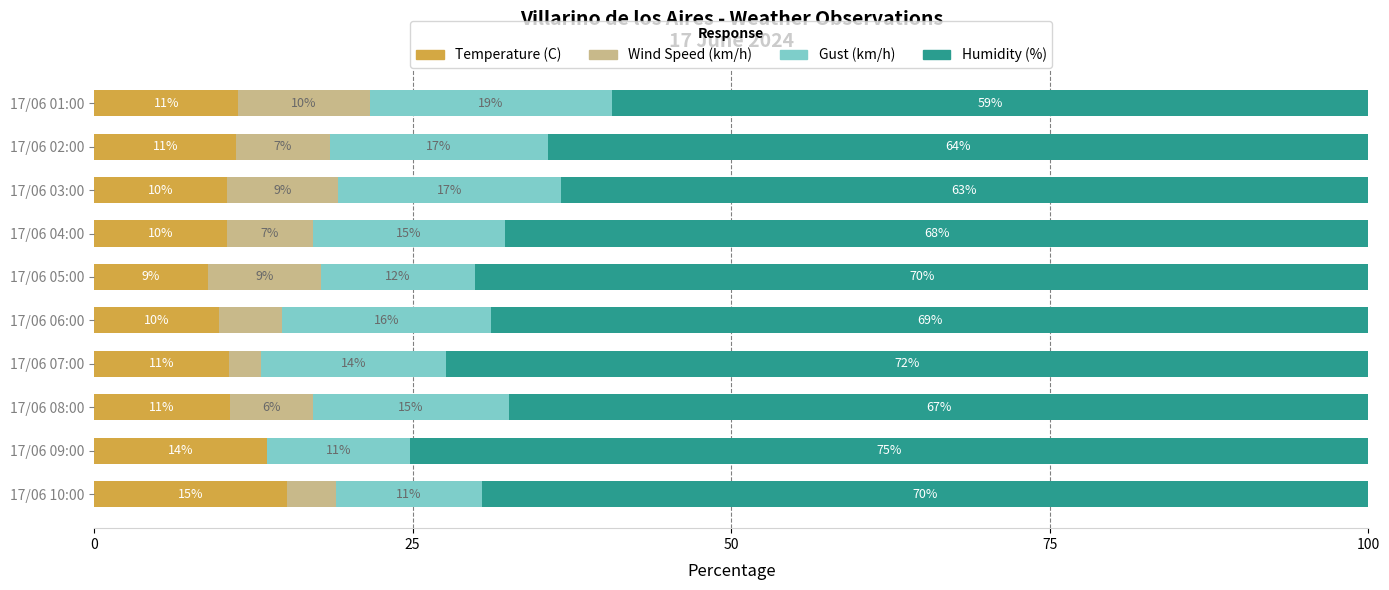

What is the average value of the Wind Speed (km/h) series?

6.0